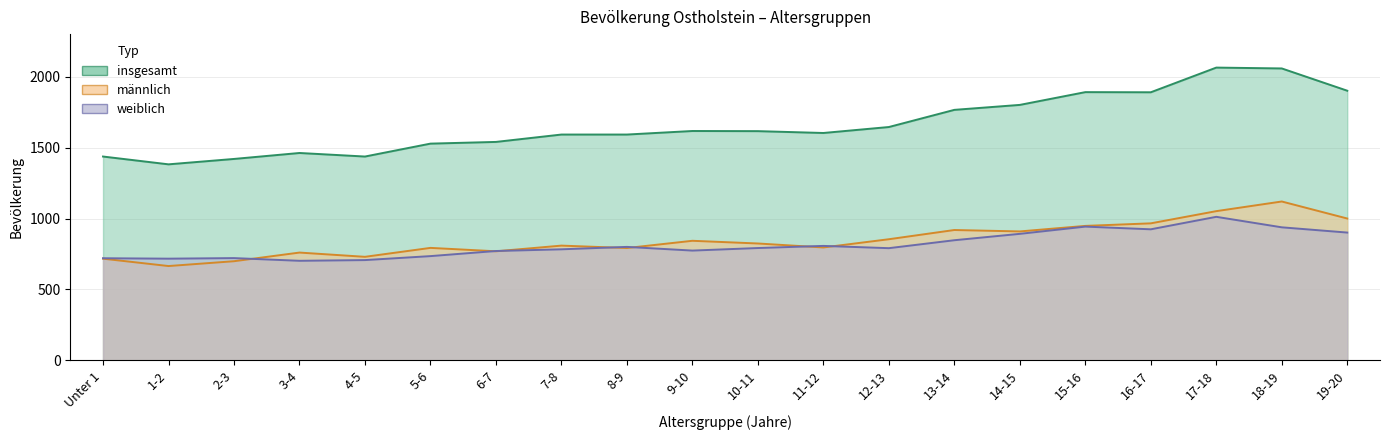

What is the label of the 17th point from the left?

16-17